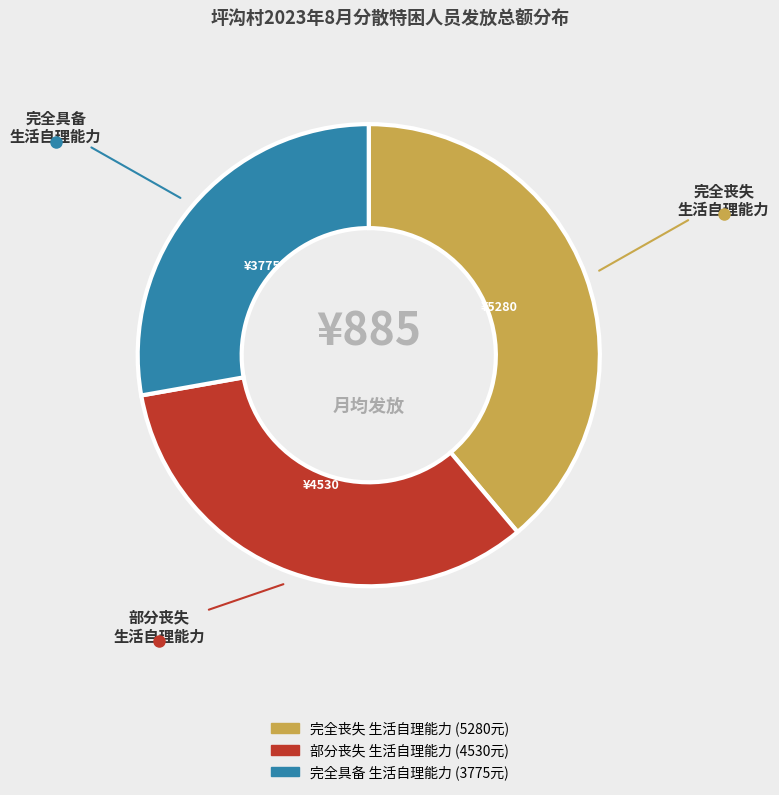

Is there any slice that represents more than half of the pie?

No